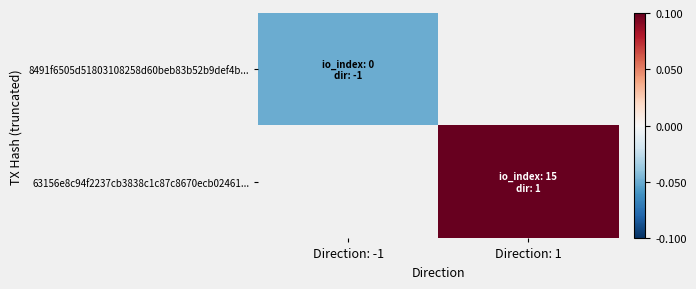

At which label does 8491f6505d51803108258d60beb83b52b9def4b... reach its peak?

Direction: -1